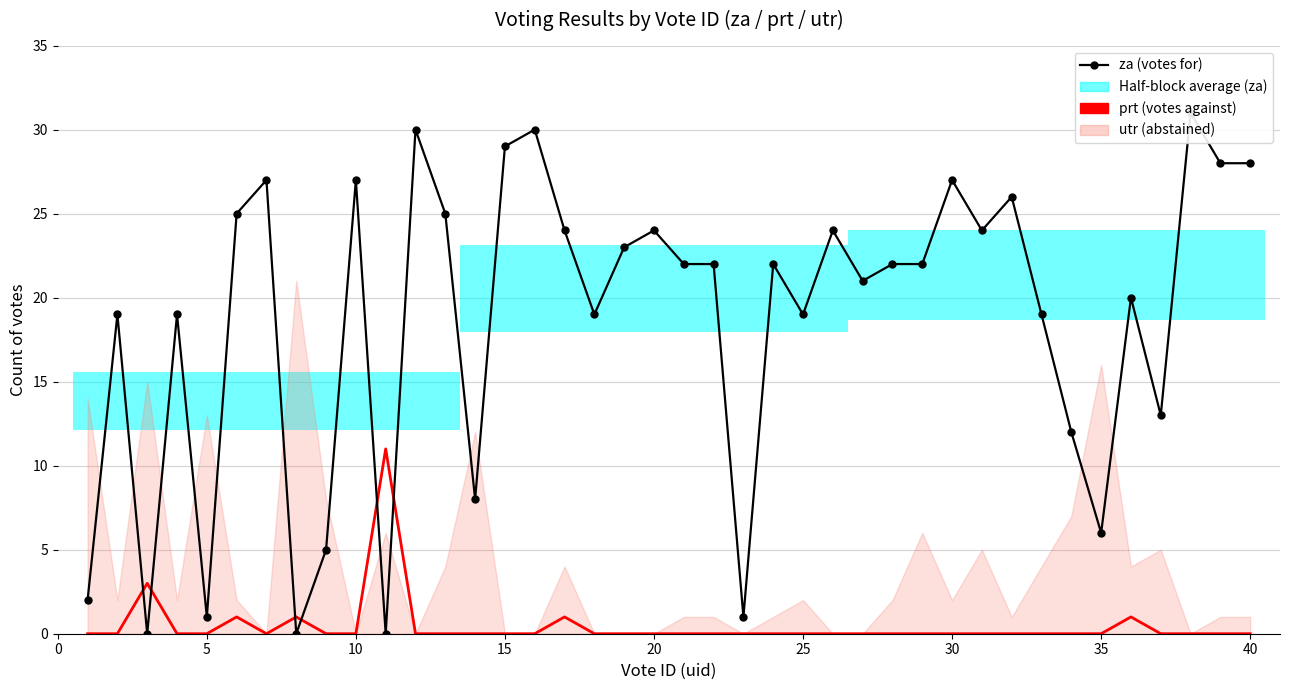

What is the maximum value for za (votes for)?

31